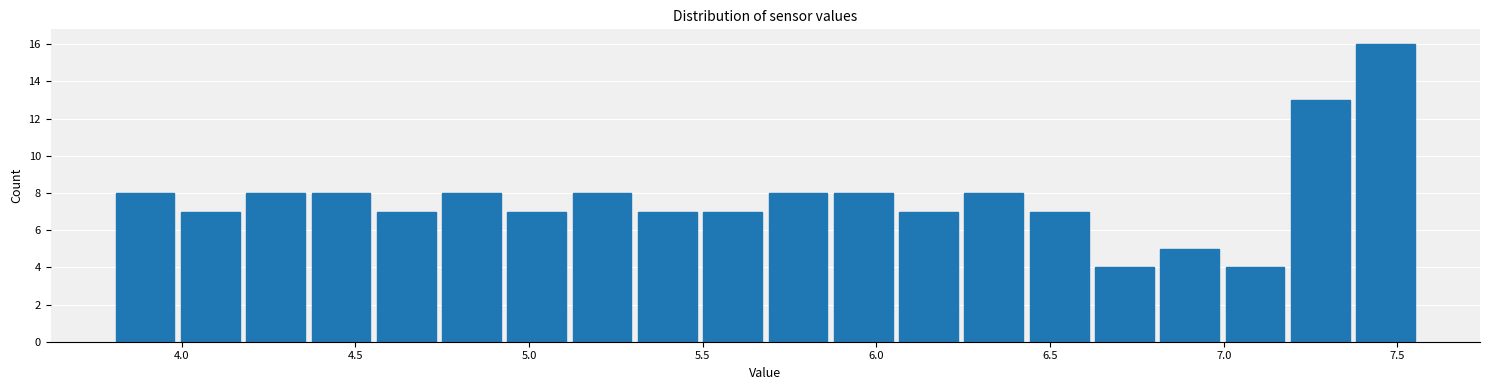

Around what value on the x-axis is the tallest bar? Give the approximate position of its centre, as read against the axis.

7.45